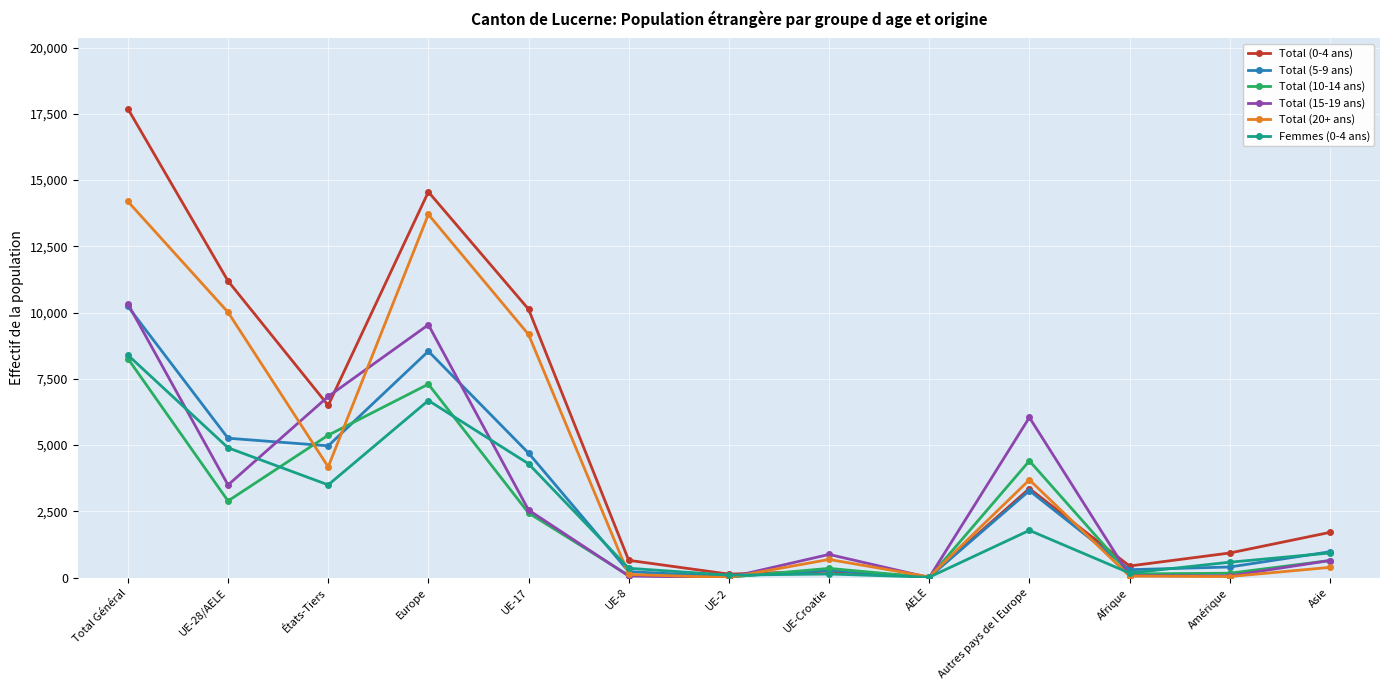

At which label does Total (20+ ans) first exceed 687?

Total Général